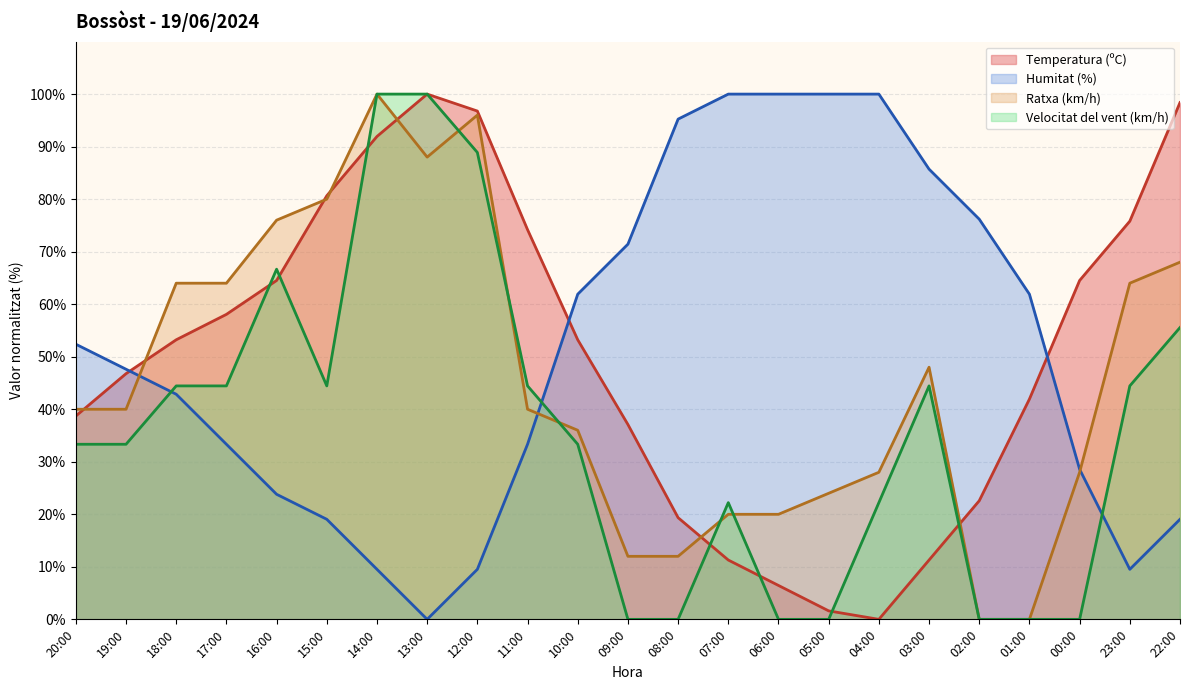

In Velocitat del vent (km/h), how many points are higher than both neighbors (excluding endpoints)?

3